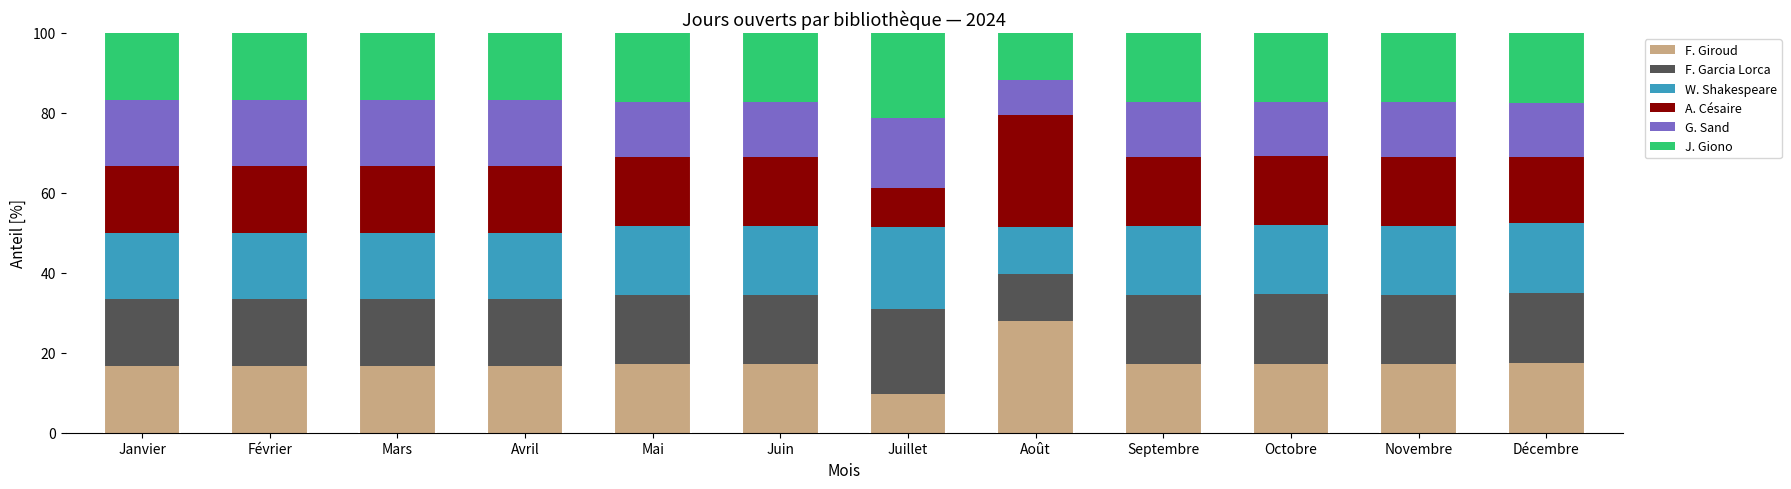

True or false: F. Giroud has a value of 46.5 at Août.

False